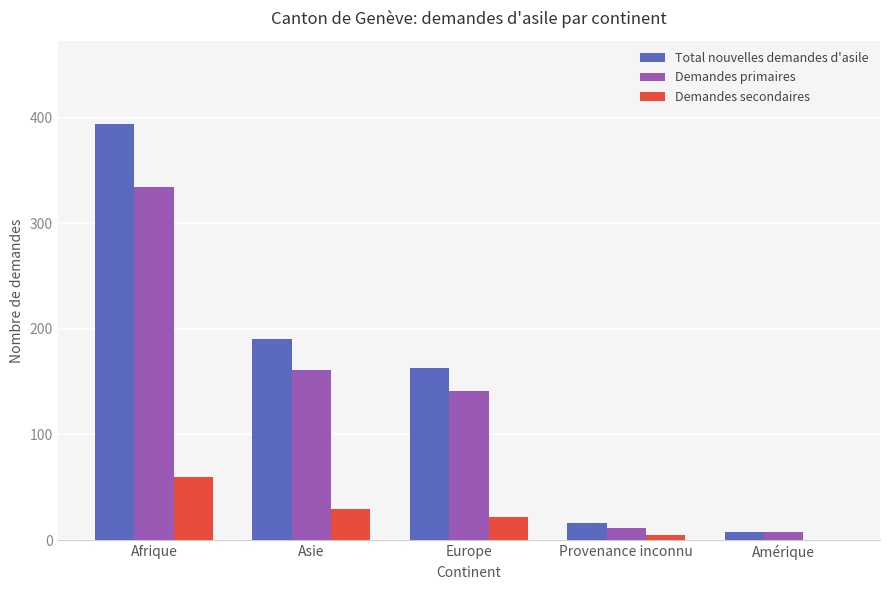

The value of Total nouvelles demandes d'asile at Asie is 314. True or false?

False